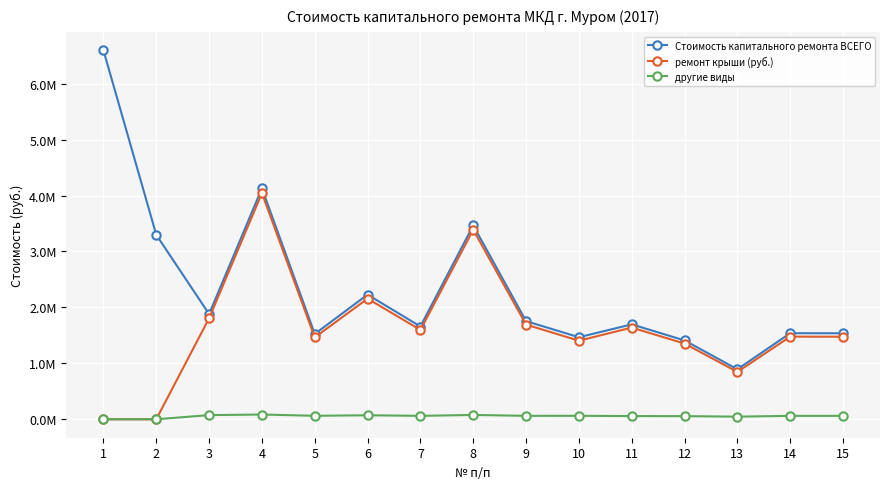

Does the chart have visible grid lines?

Yes